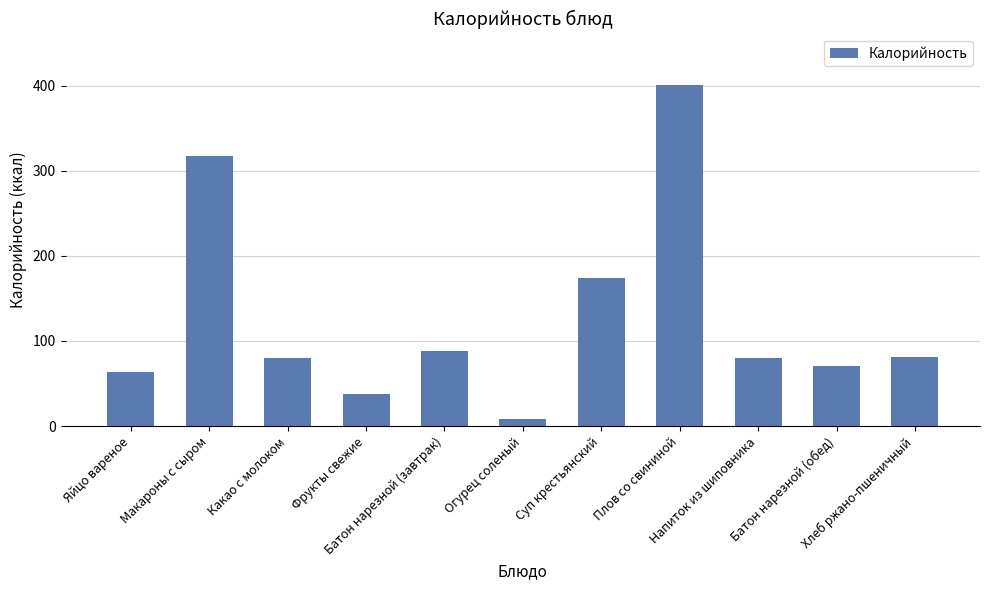

What is the difference between the maximum and minimum values?

393.3